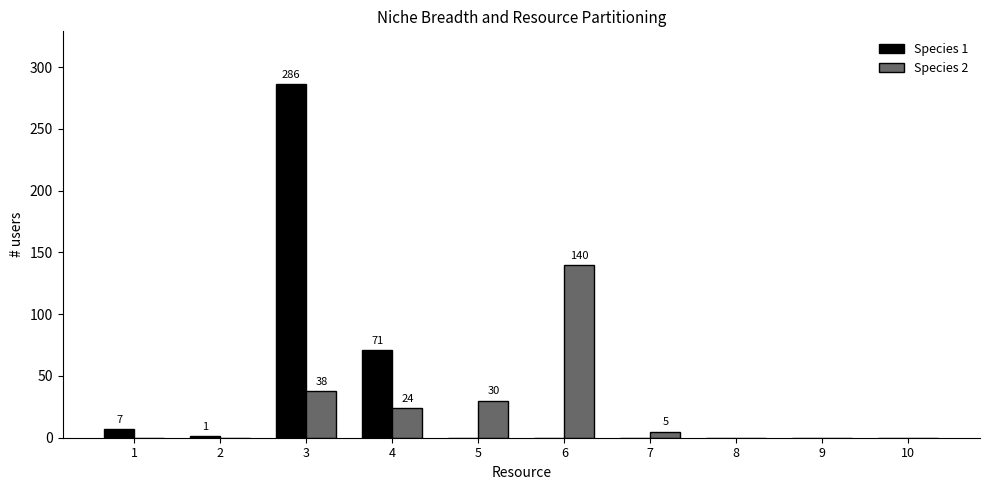

Is it true that Species 1 equals 0 at 10?

True